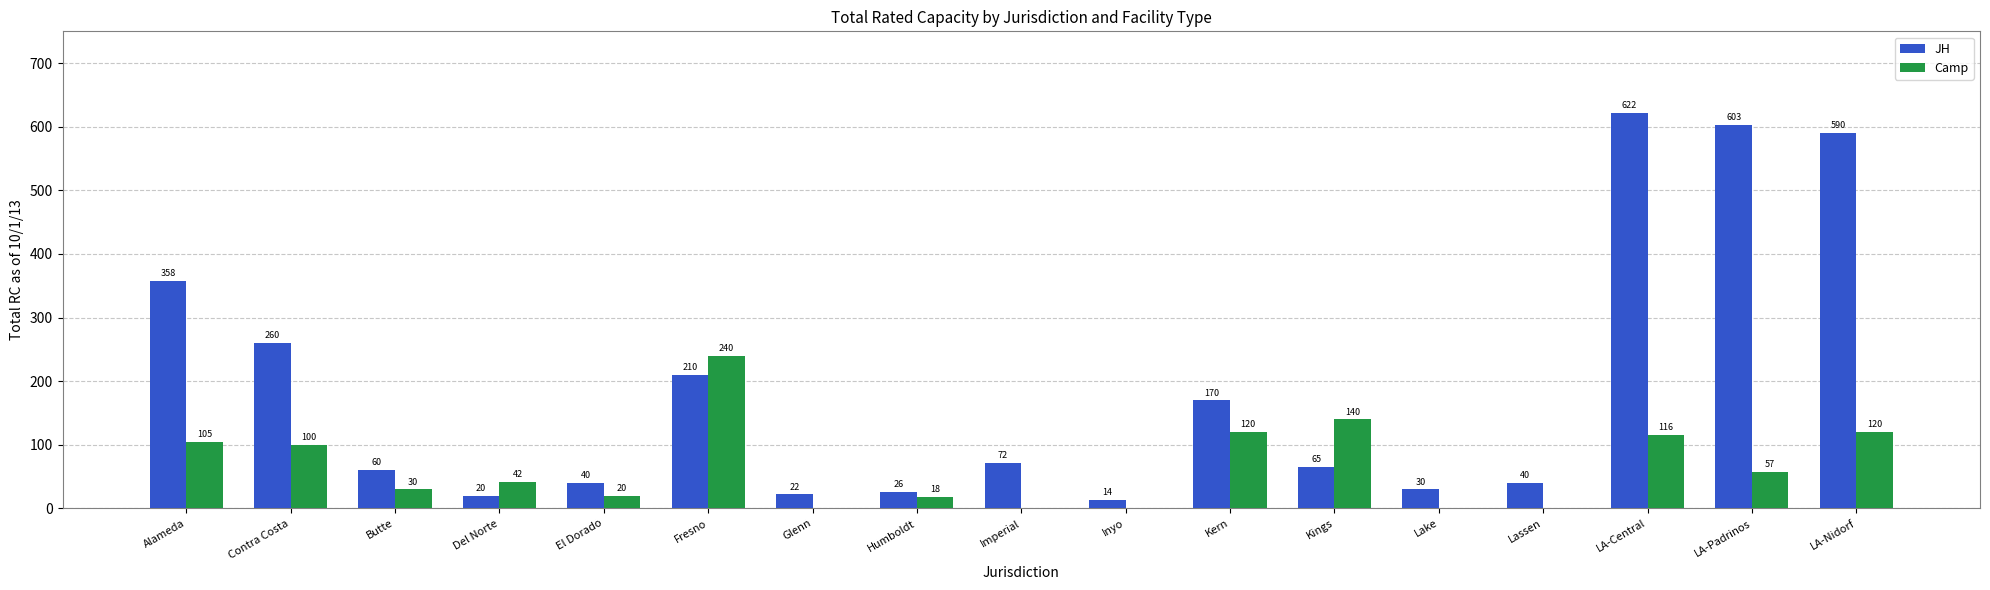

What is the sum of the JH values at Inyo and LA-Padrinos?

617